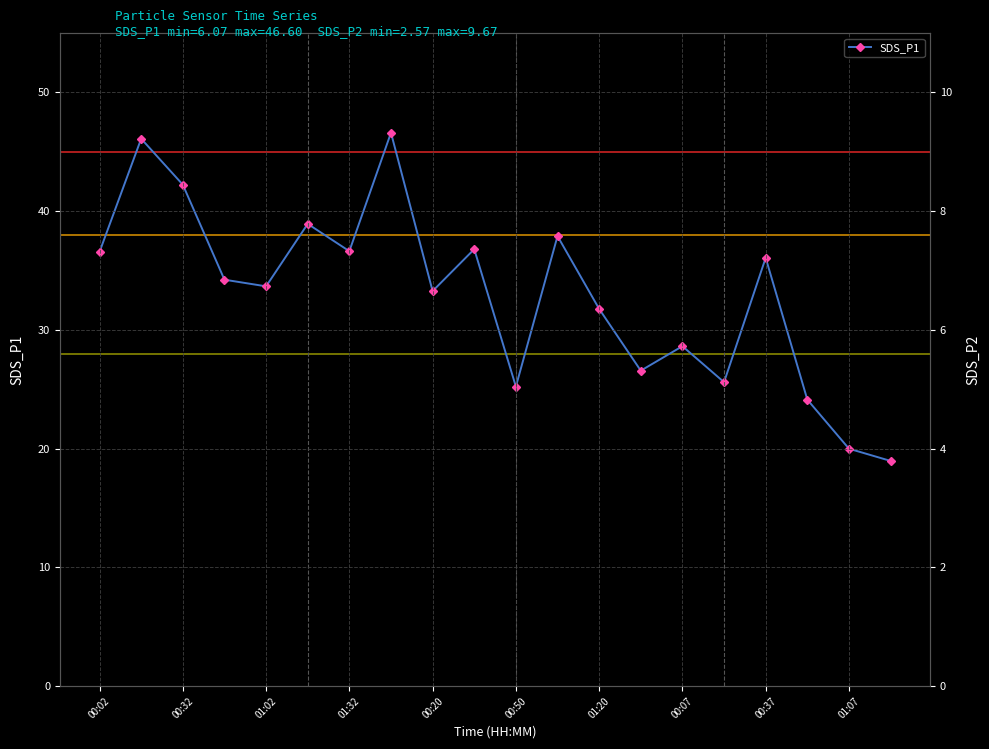

True or false: SDS_P2 and SDS_P1 intersect in this chart.

False